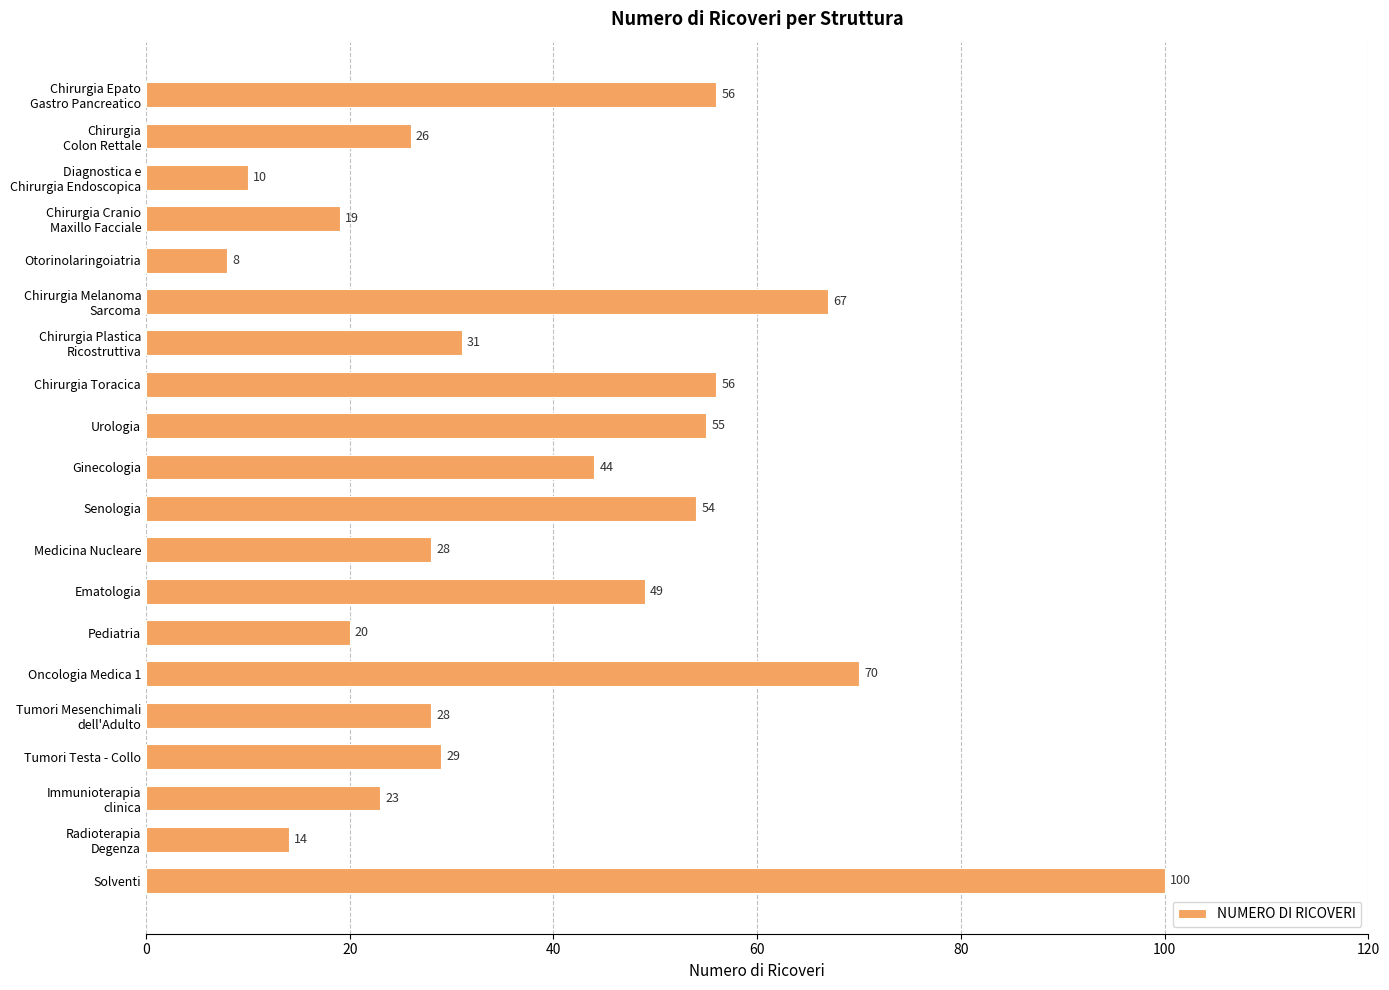

True or false: the data shows 49 at Ematologia.

True